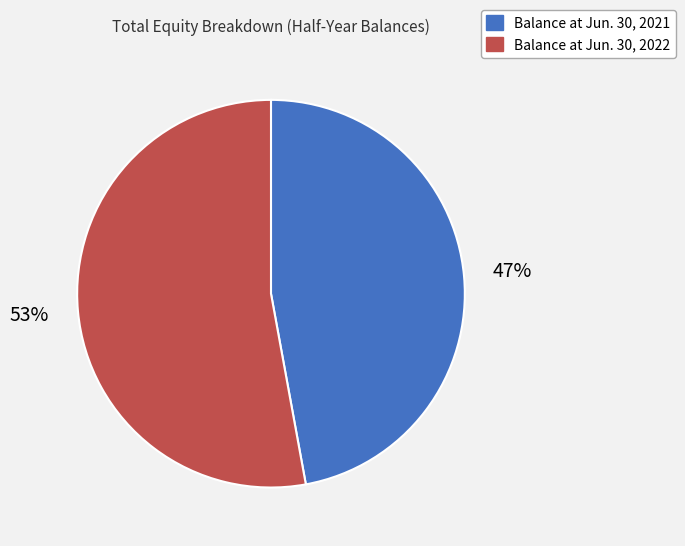

Combined, do Balance at Jun. 30, 2022 and Balance at Jun. 30, 2021 account for over 50%?

Yes